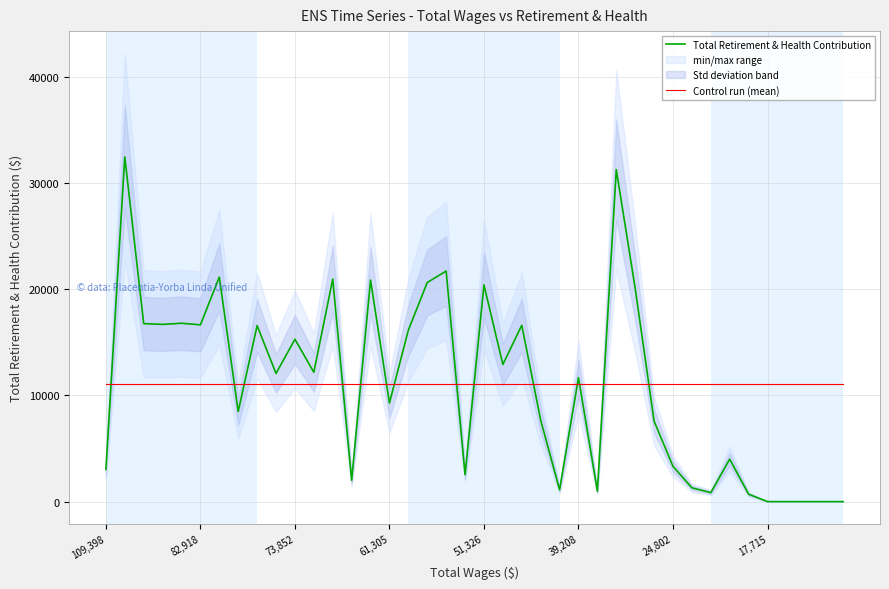

True or false: Total Retirement & Health Contribution and Control run (mean) cross at least once.

True